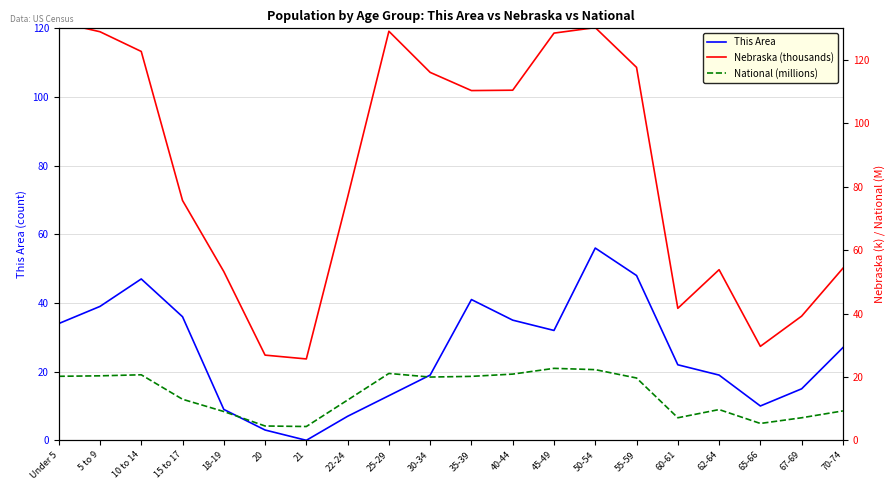

Rank the series by their maximum value, from lowest to highest.

National (millions), This Area, Nebraska (thousands)